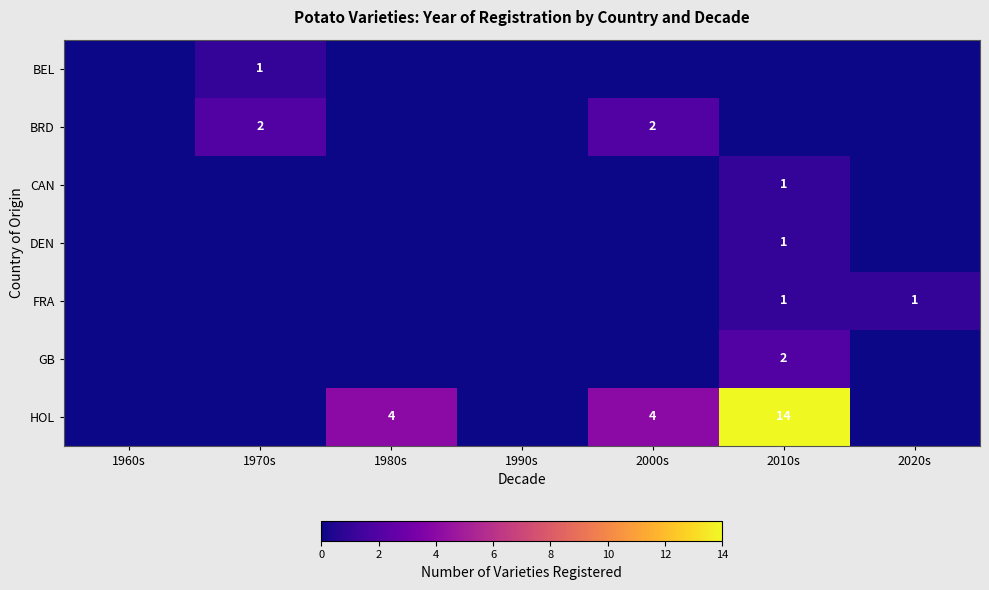

What is the sum of the HOL values at 2010s and 1980s?

18